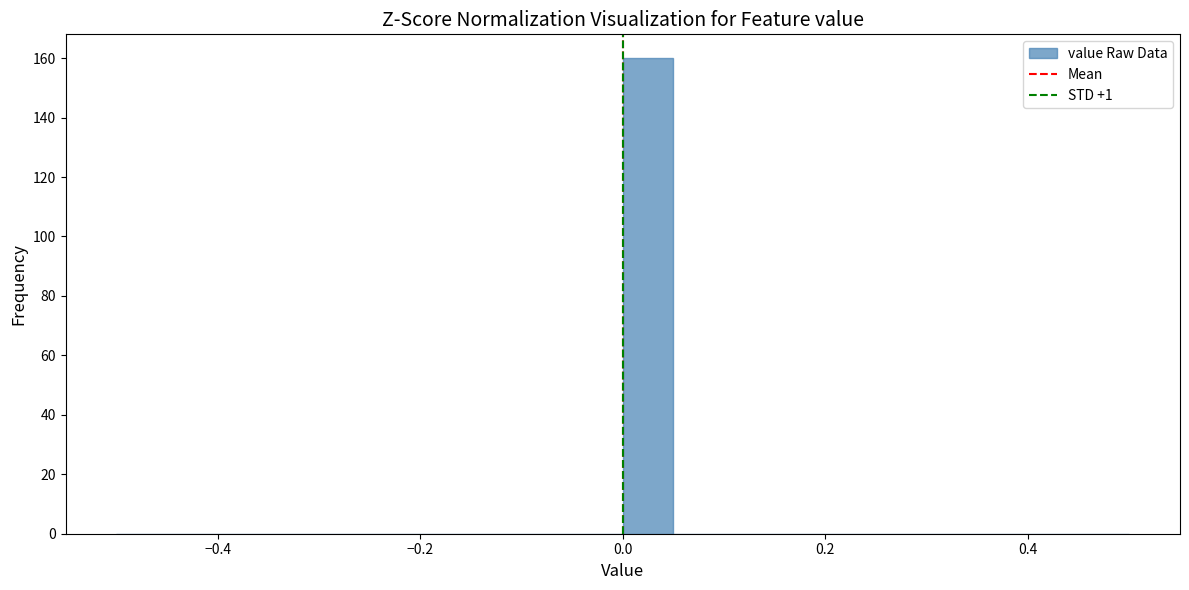

Around what value on the x-axis is the tallest bar? Give the approximate position of its centre, as read against the axis.

0.02